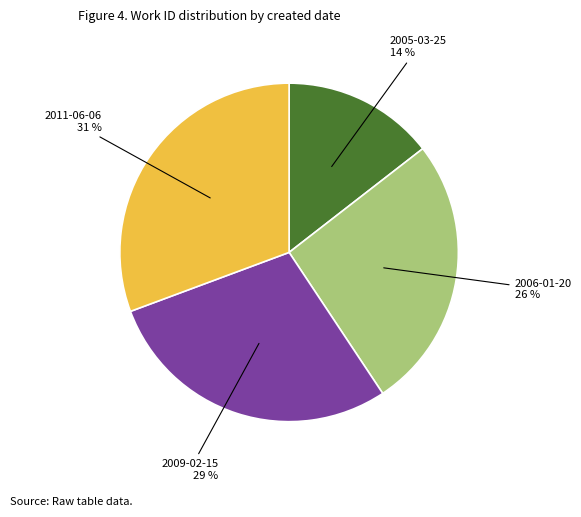

Rank the categories by value from lowest to highest.

2005-03-25, 2006-01-20, 2009-02-15, 2011-06-06